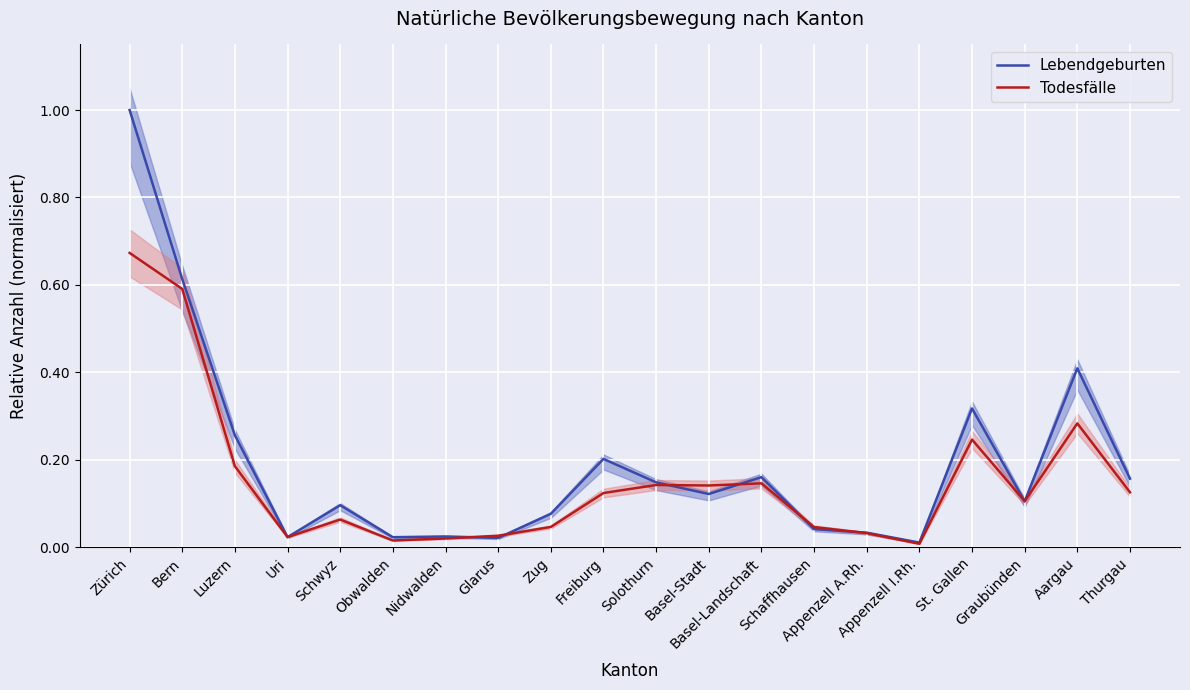

Rank the categories by Lebendgeburten value from highest to lowest.

Zürich, Bern, Aargau, St. Gallen, Luzern, Freiburg, Basel-Landschaft, Thurgau, Solothurn, Basel-Stadt, Graubünden, Schwyz, Zug, Schaffhausen, Appenzell A.Rh., Nidwalden, Uri, Obwalden, Glarus, Appenzell I.Rh.